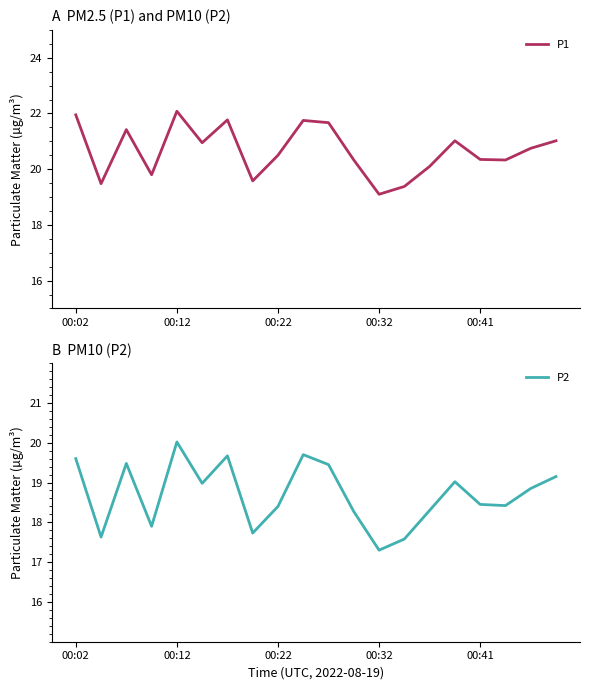

What is the maximum value shown in the chart?

22.1